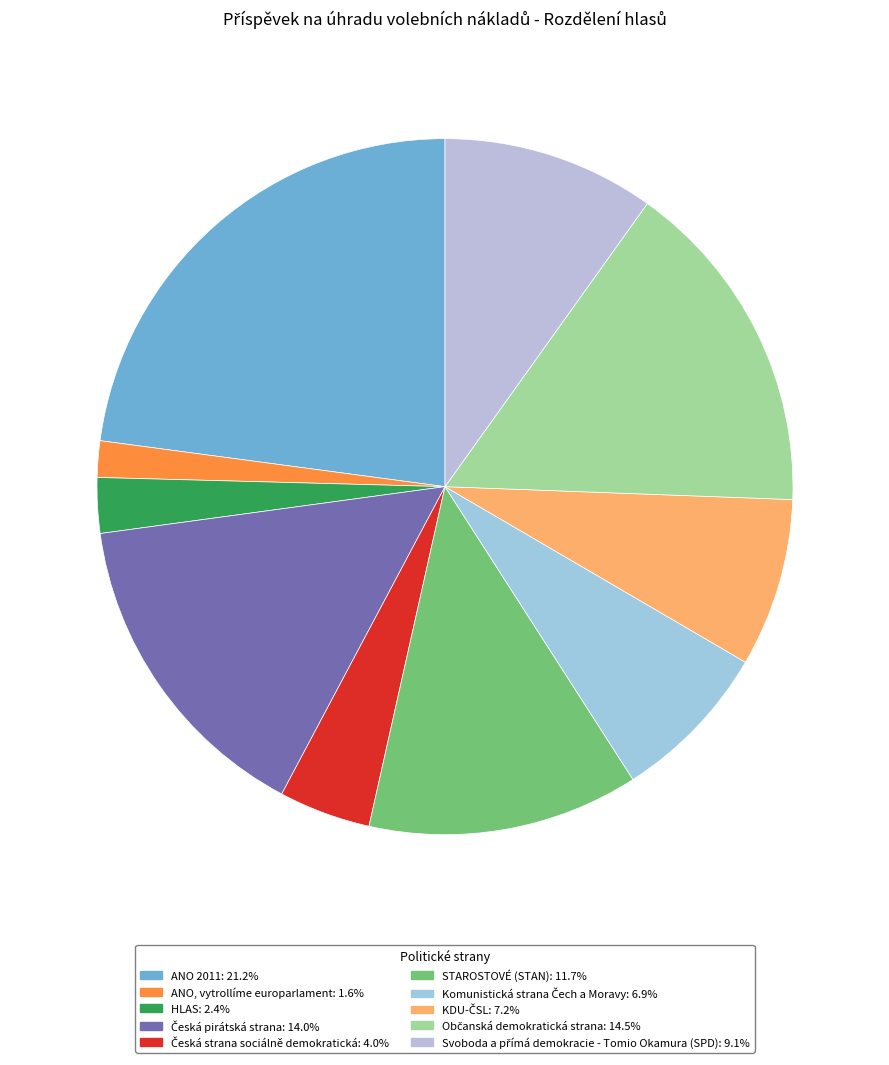

True or false: ANO 2011 accounts for 23% of the total.

True